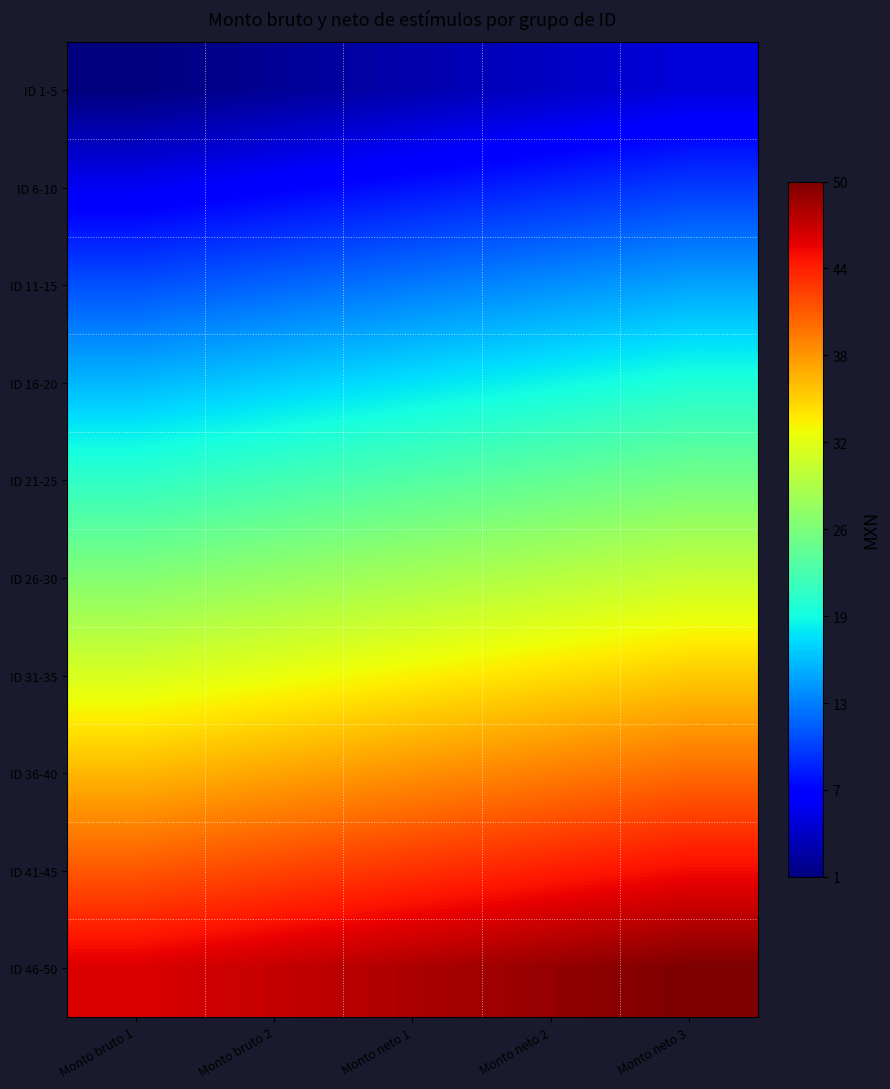

Which series has the largest range (max minus min)?

ID 1-5